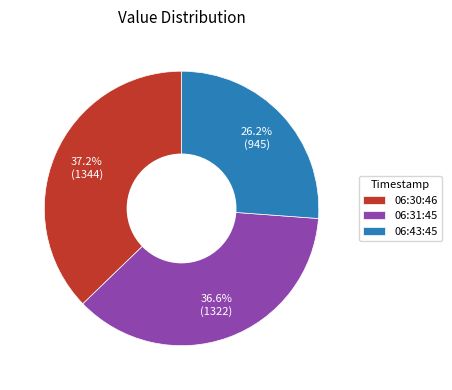

Rank the categories by value from lowest to highest.

06:43:45, 06:31:45, 06:30:46